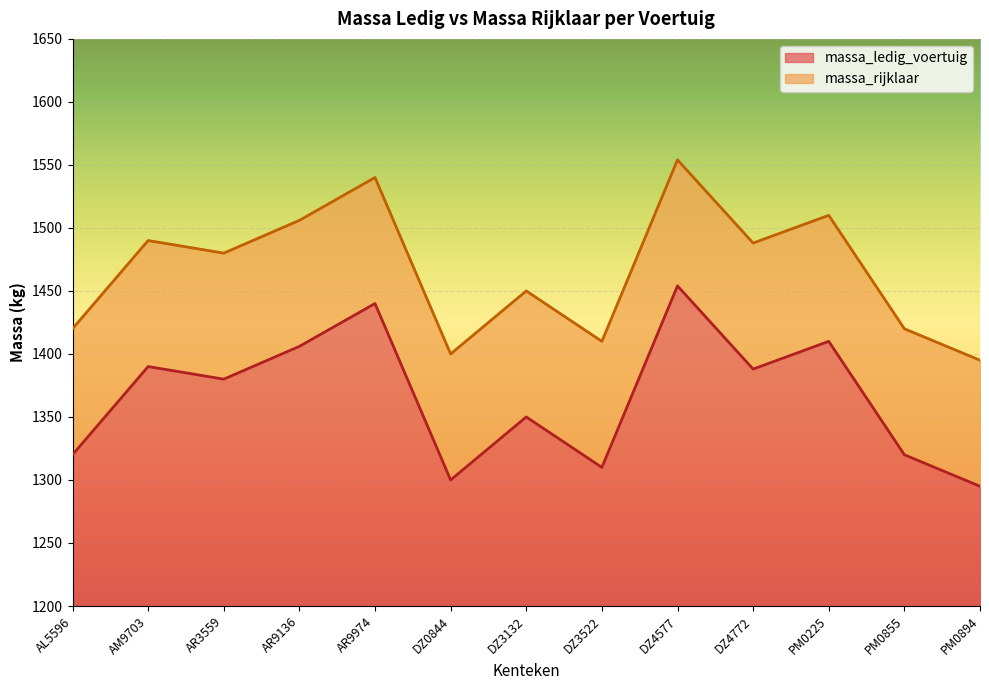

What value does the massa_rijklaar series have at AM9703, to the nearest 50?

1500